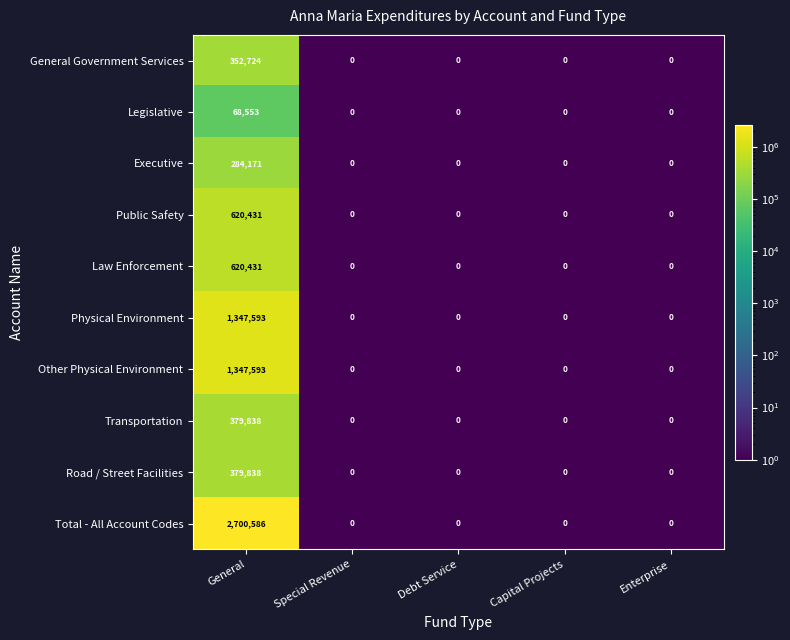

The Total - All Account Codes series shows 2700586 at General. True or false?

True